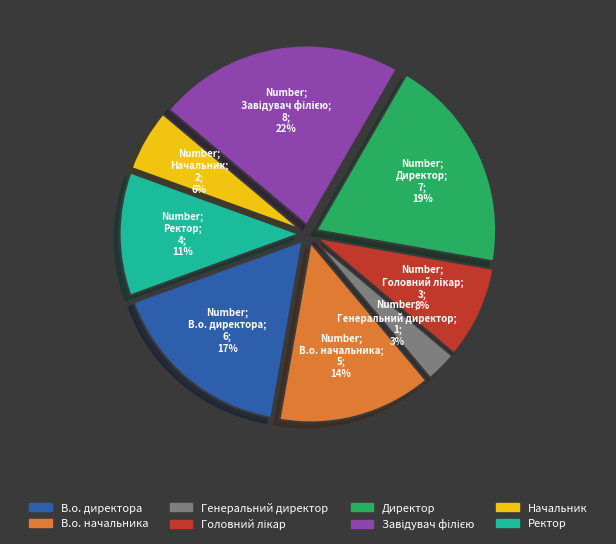

Which has a higher value, В.о. директора or Начальник?

В.о. директора